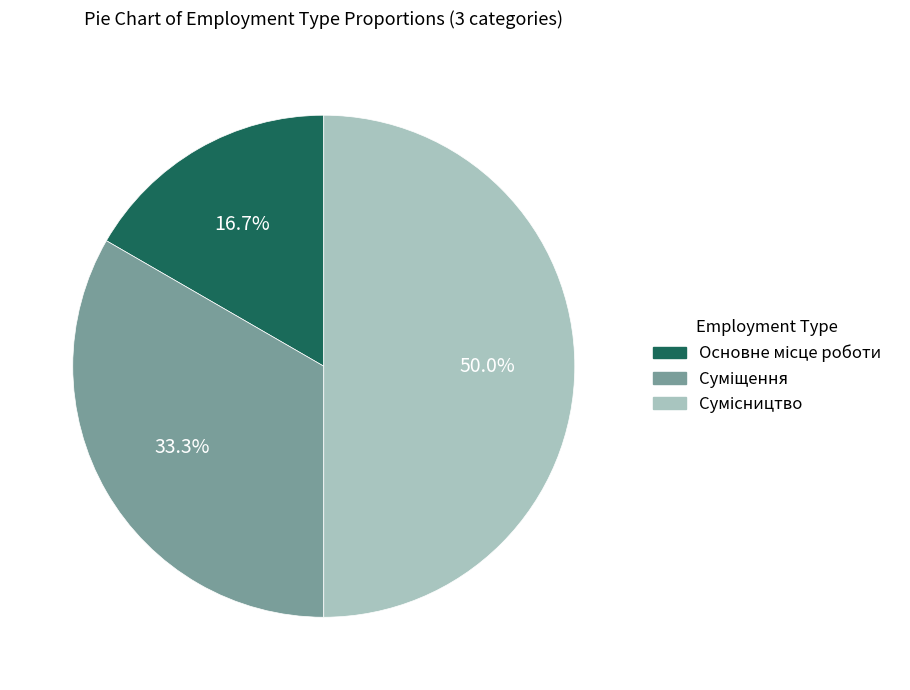

How many segments does this pie chart have?

3